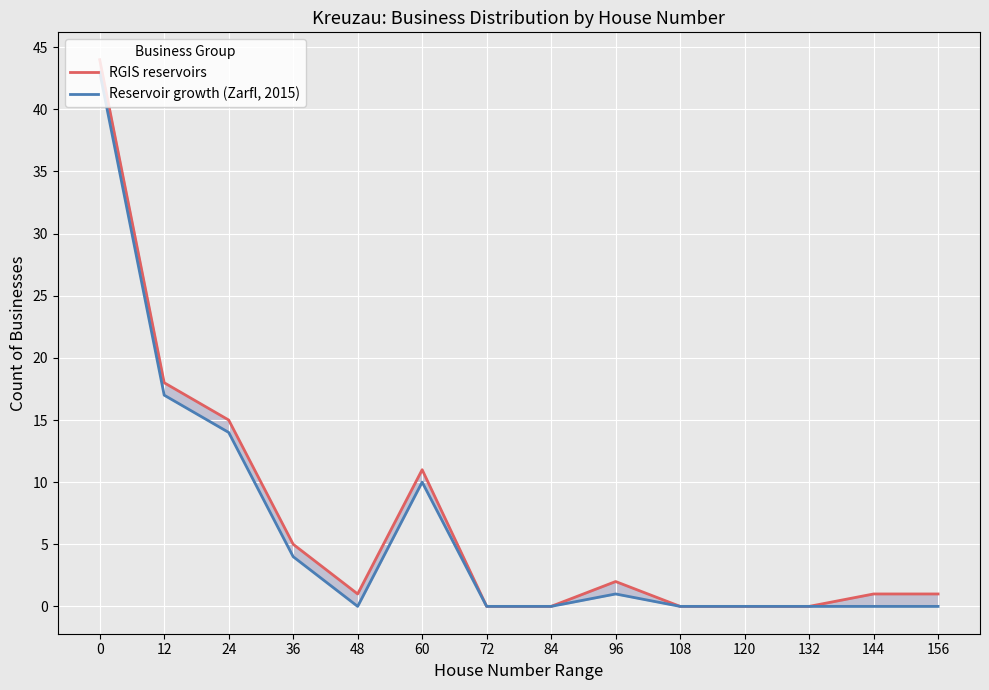

Which has a higher value, 156 or 24?

24